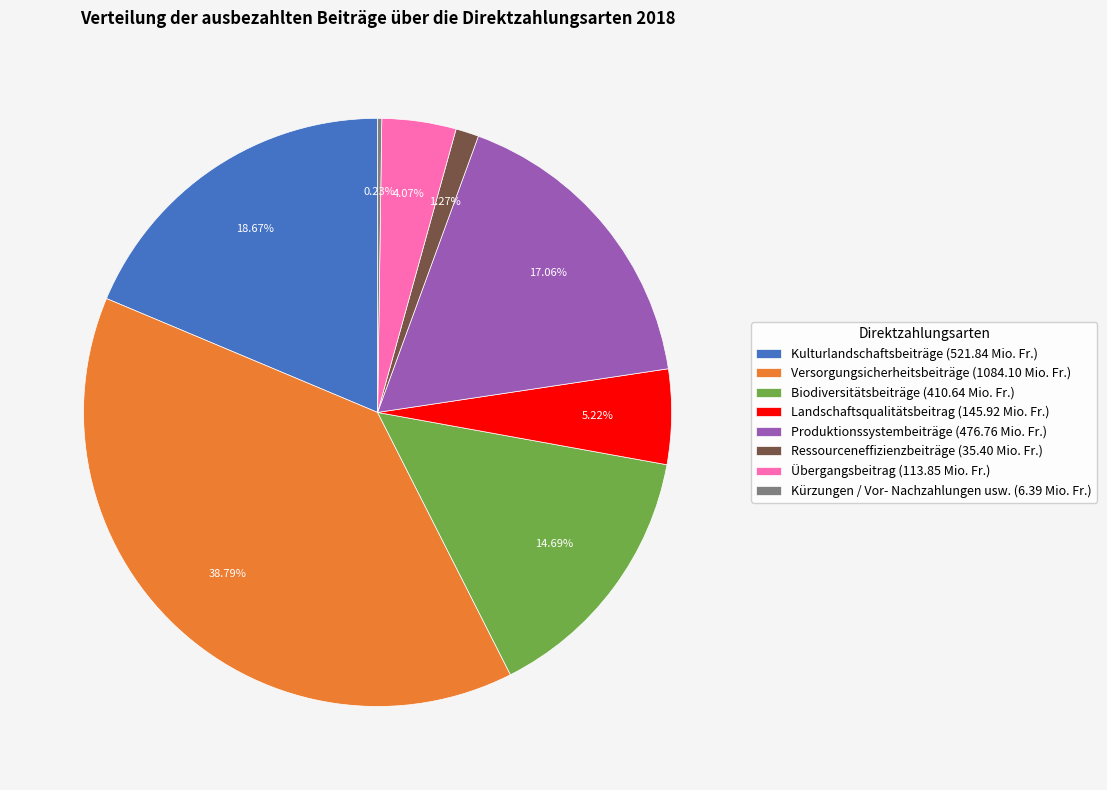

What percentage is the Ressourceneffizienzbeiträge slice, to the nearest percent?

1%